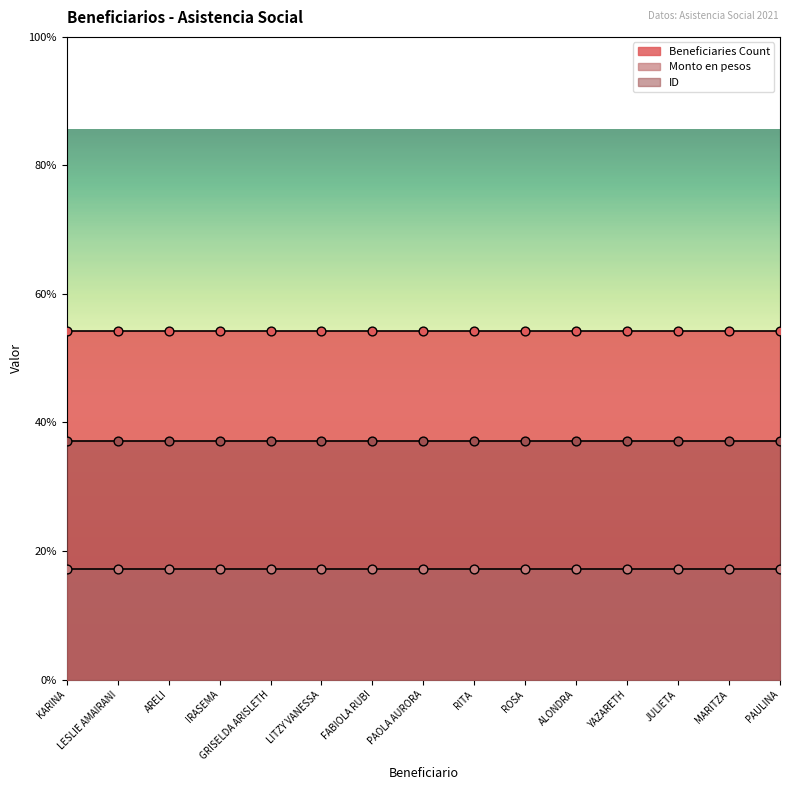

At which category is the sum across all series the highest?

KARINA